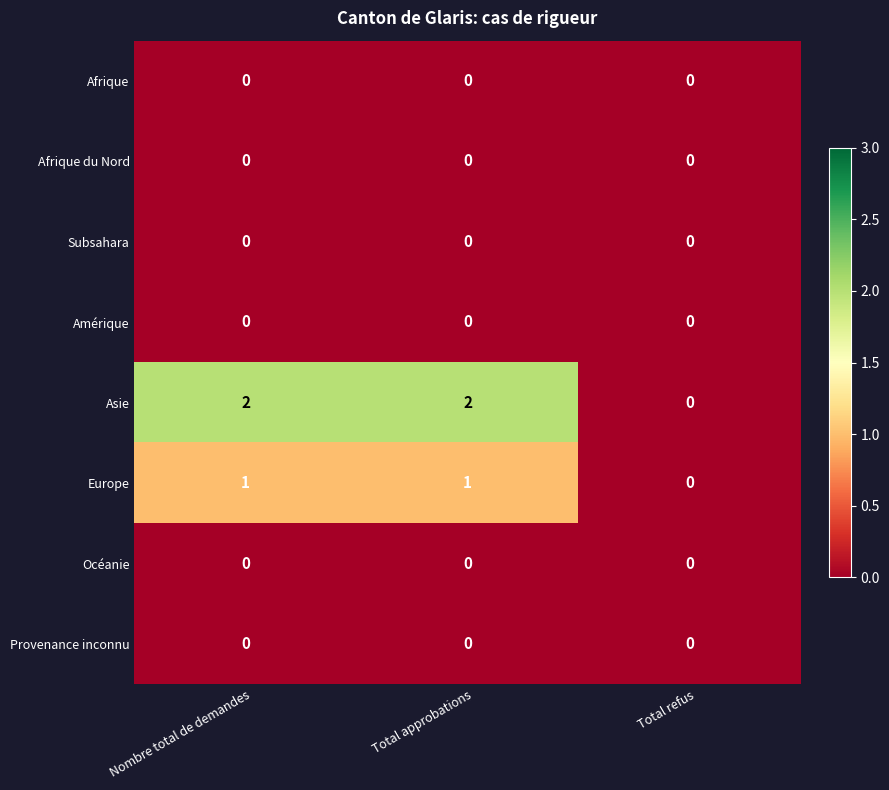

Is the value of Europe at Total approbations greater than the value of Provenance inconnu at Nombre total de demandes?

Yes